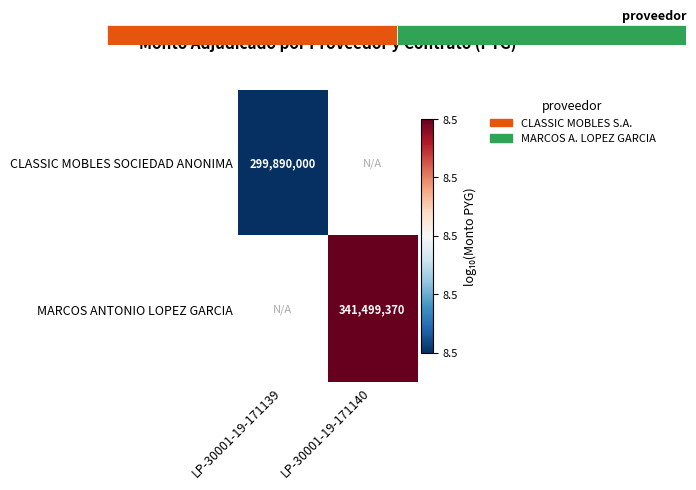

Where does the MARCOS ANTONIO LOPEZ GARCIA series first go above 8?

LP-30001-19-171140